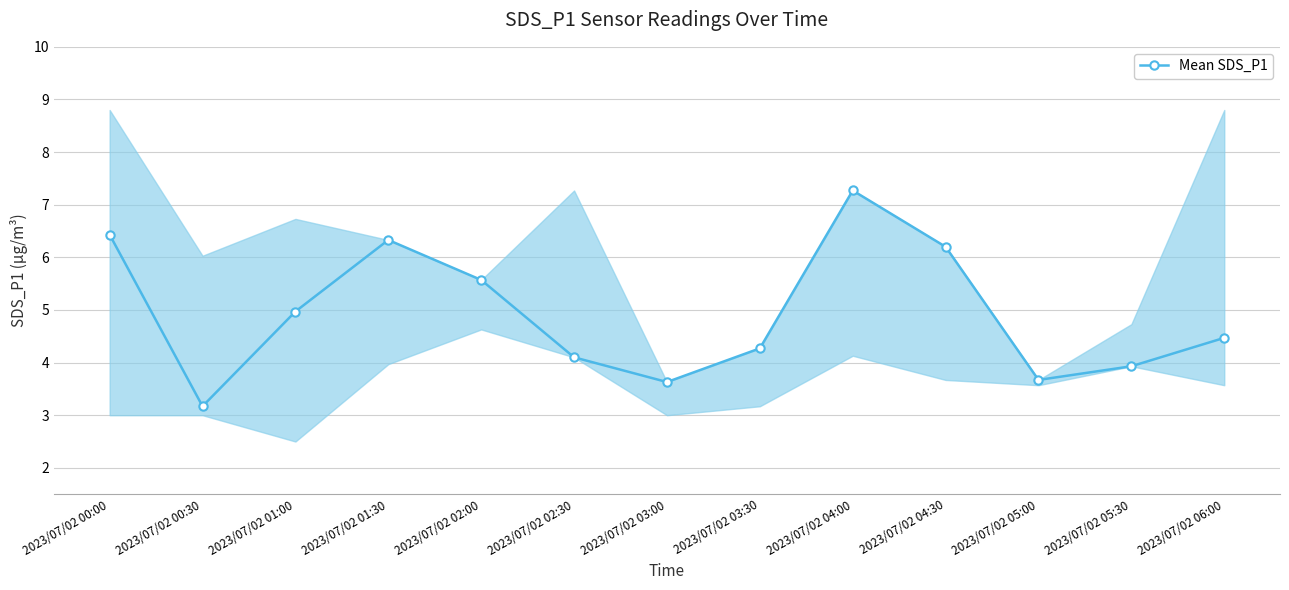

What is the label of the 9th point from the right?

2023/07/02 02:00